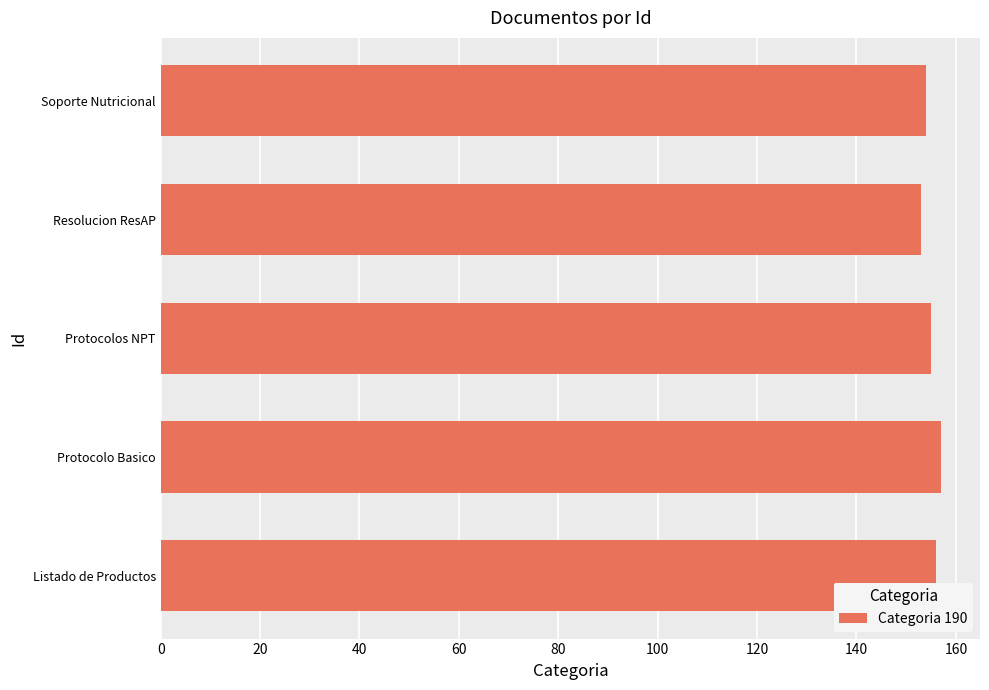

What is the ratio of the value at Protocolos NPT to the value at Soporte Nutricional?

1.0